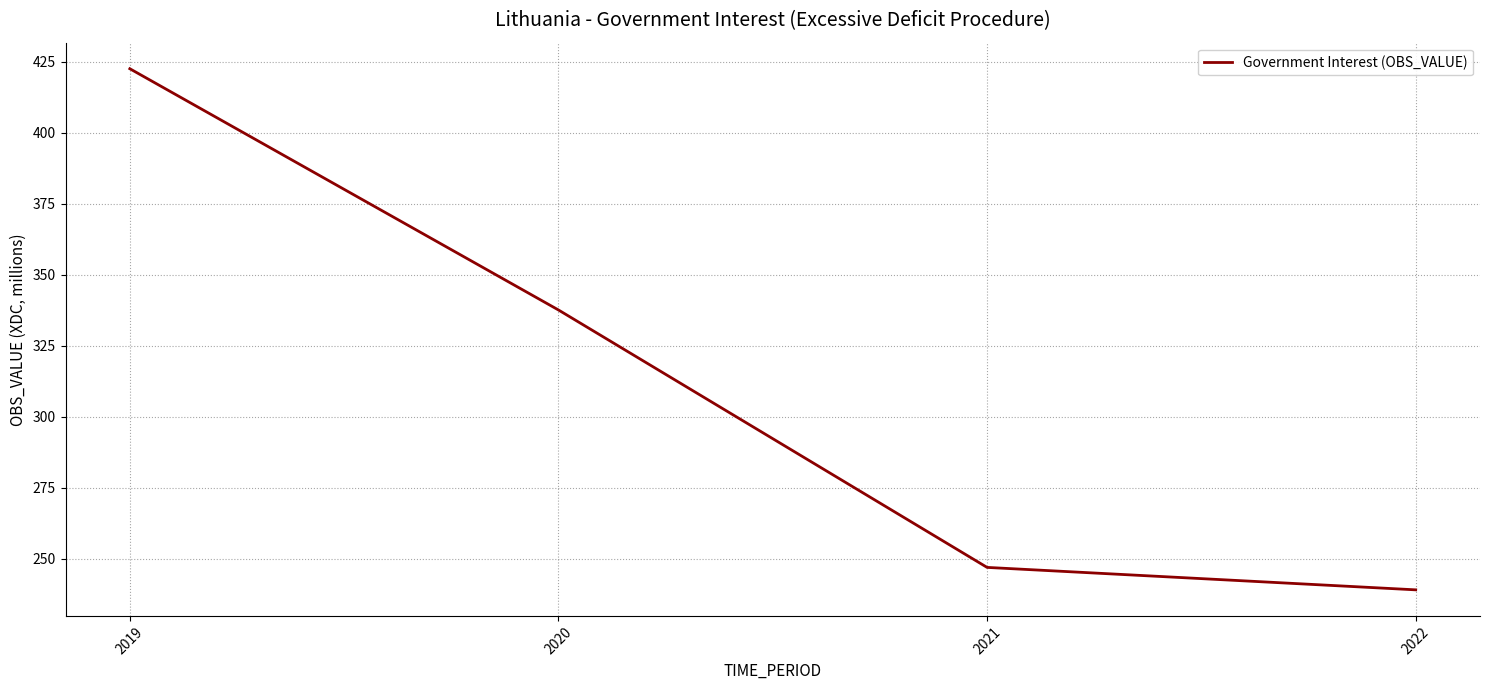

Read the value at 2021.

247.0